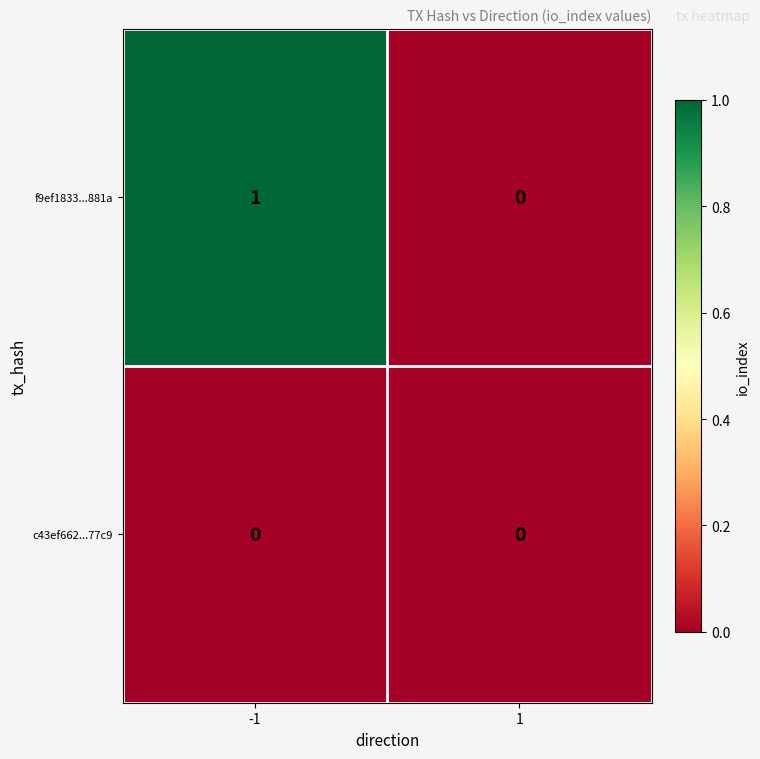

Is it true that f9ef1833...881a equals 1 at -1?

True